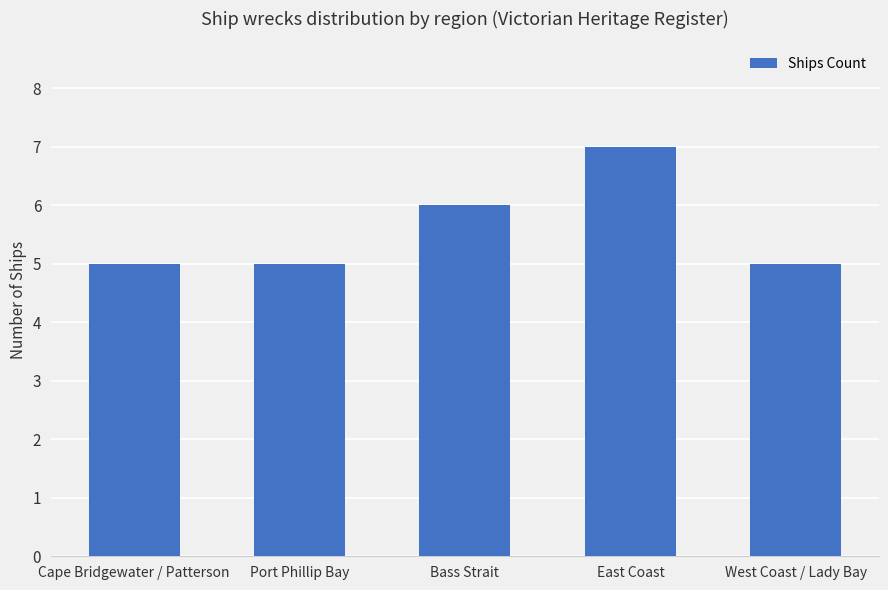

The chart shows a value of 5 at Cape Bridgewater / Patterson. True or false?

True